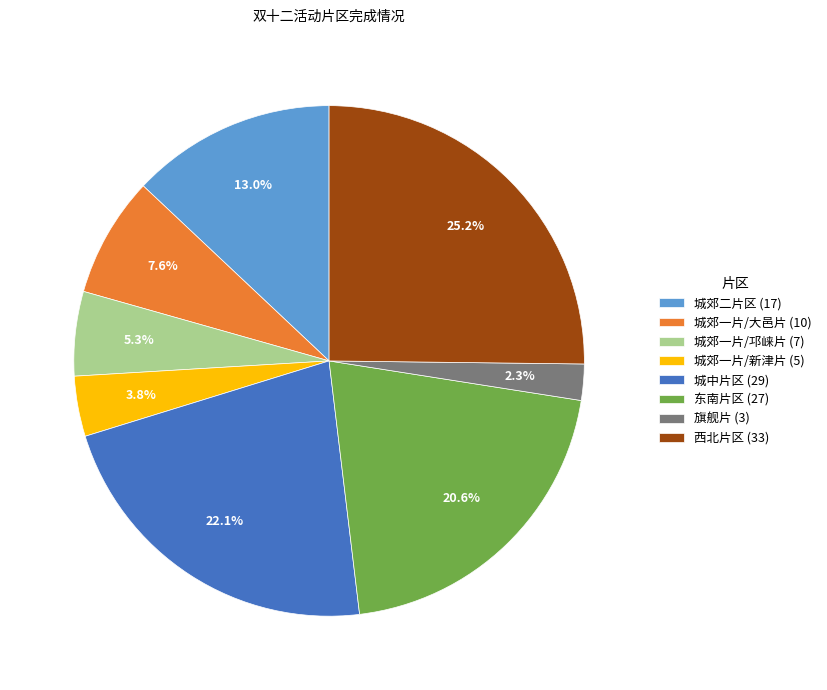

Between 城郊一片/邛崃片 and 东南片区, which is larger?

东南片区